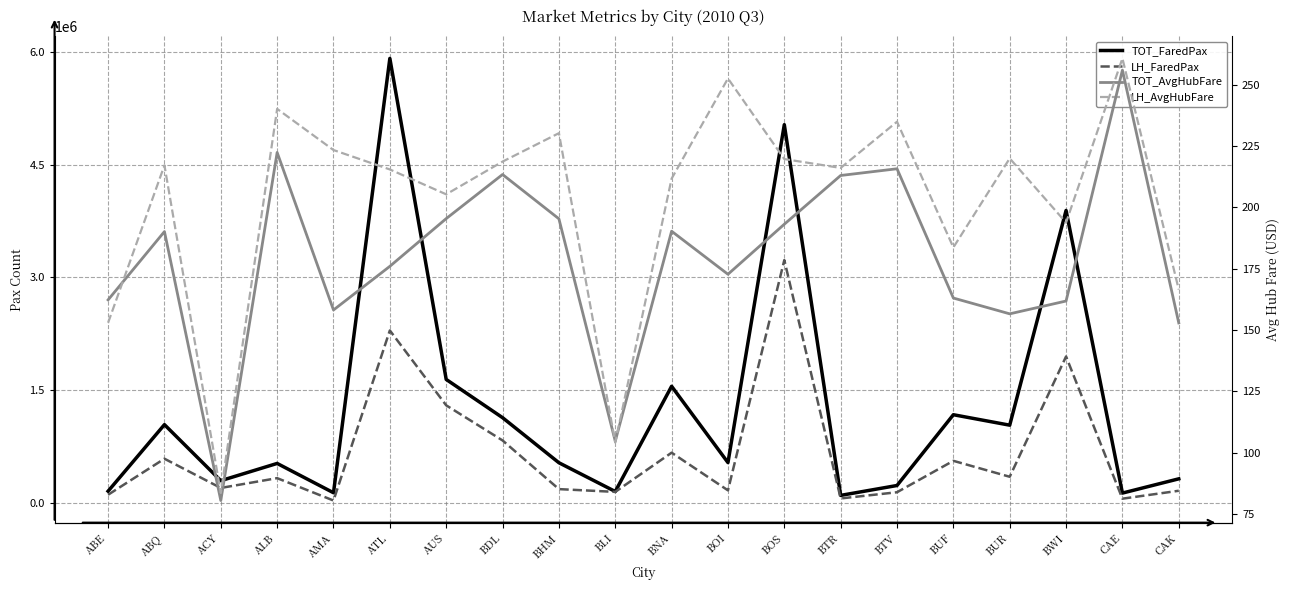

How many lines are shown in the chart?

4